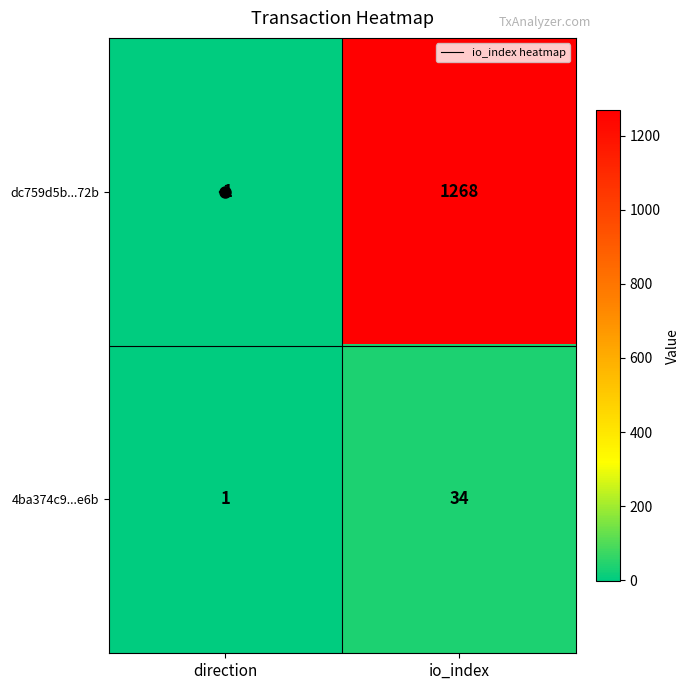

What is the spread (max minus min) of values at direction?

2